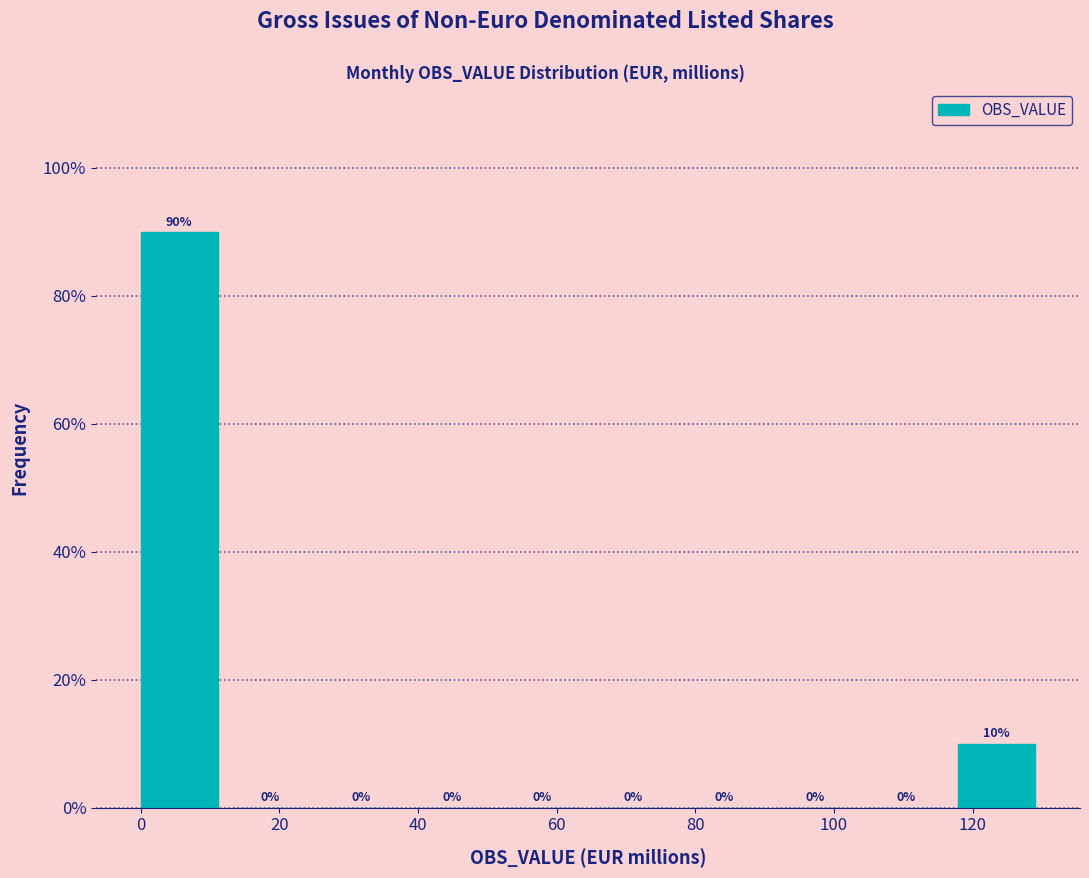

Reading left to right, transcribe this chart: for each bar, give the range it covers on the x-axis and its height. The bar edges are not printed on the chart, so give them approximately, as read against the axis.

0 to 14: 90
14 to 26: 0
26 to 40: 0
40 to 52: 0
52 to 66: 0
66 to 78: 0
78 to 92: 0
92 to 104: 0
104 to 118: 0
118 to 132: 10